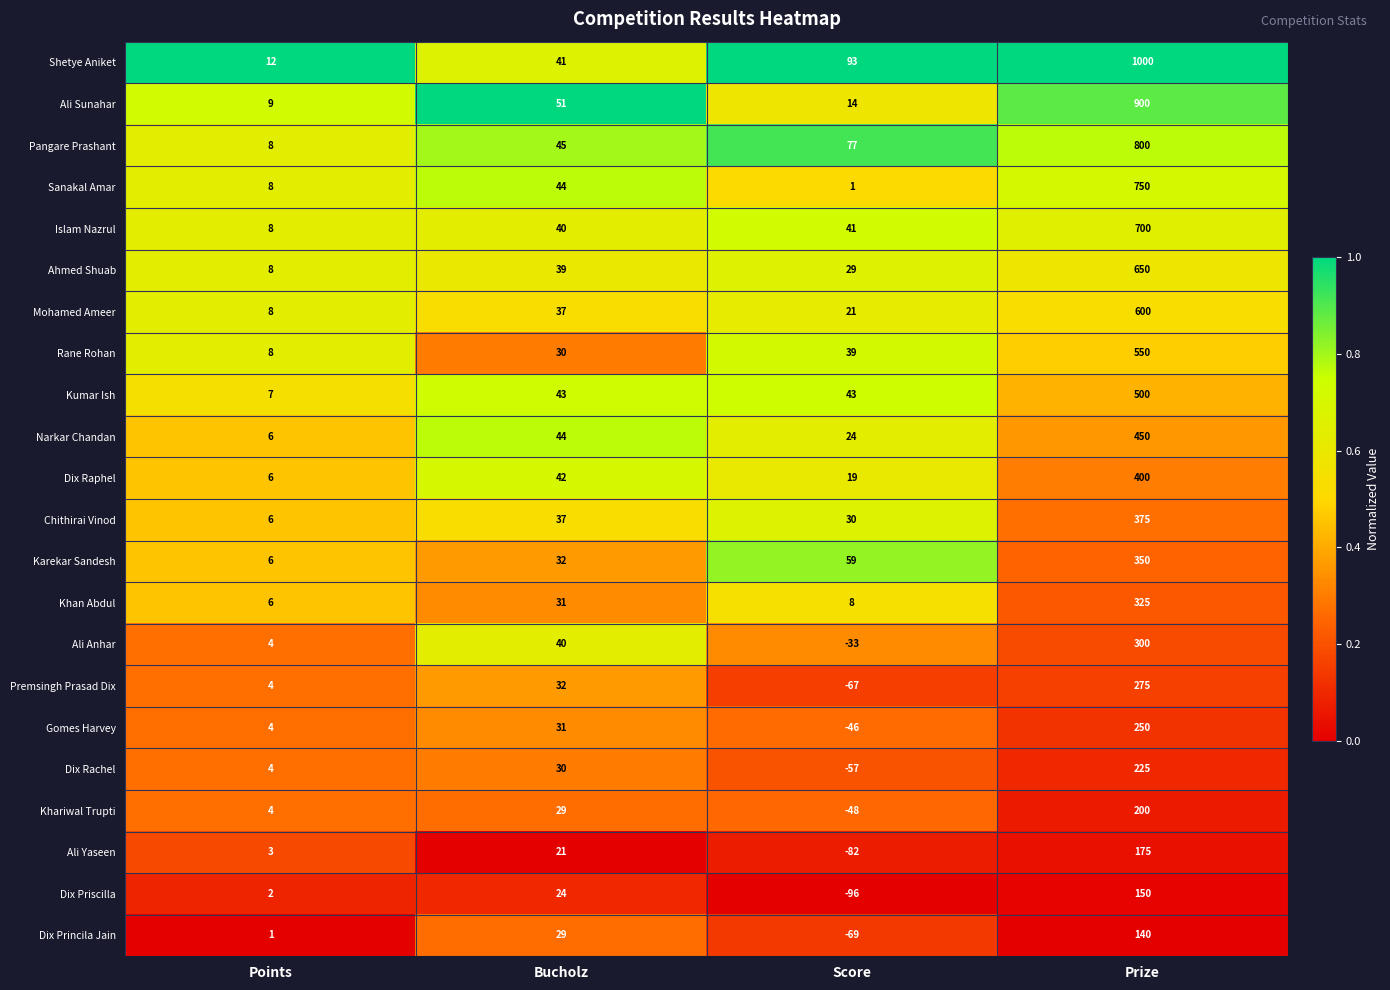

What is the difference between the maximum and minimum values in the Premsingh Prasad Dix series?

342